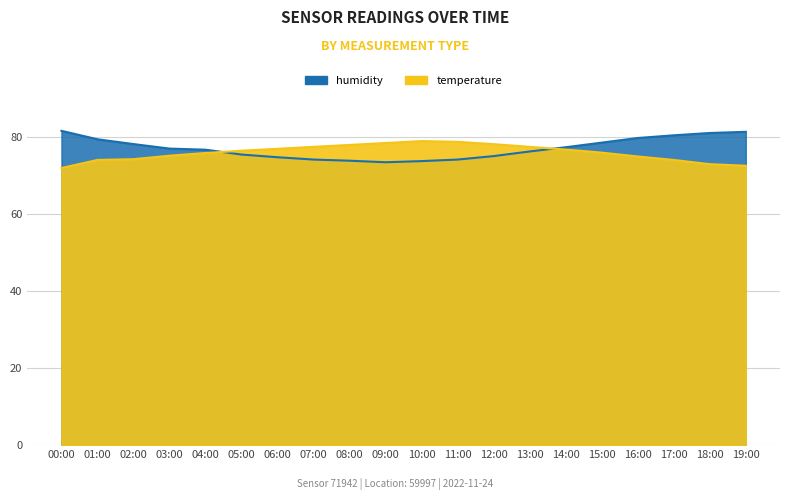

In humidity, how many points are lower than both neighbors (excluding endpoints)?

1